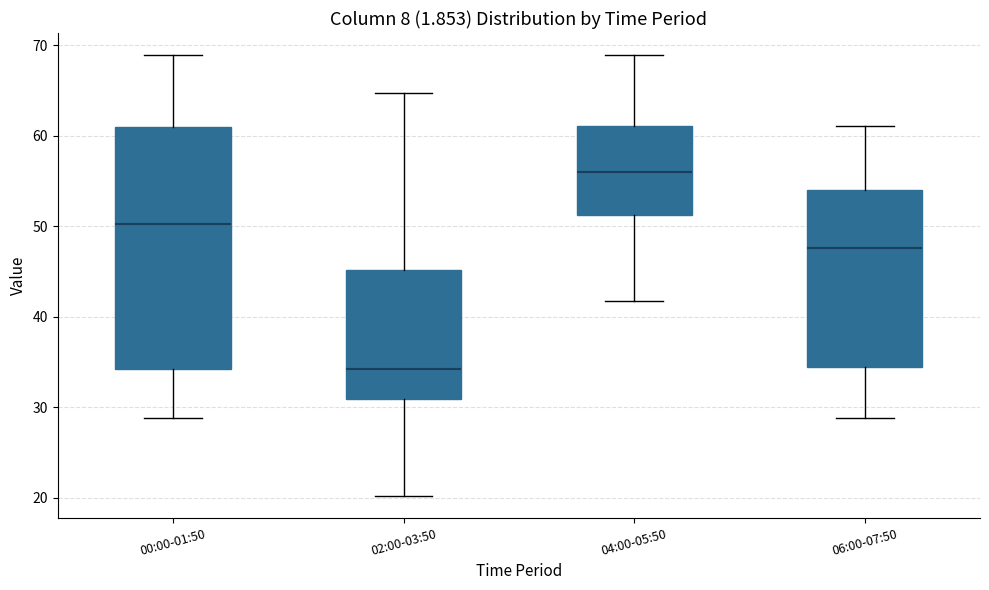

Which box's median line is the highest?

04:00-05:50